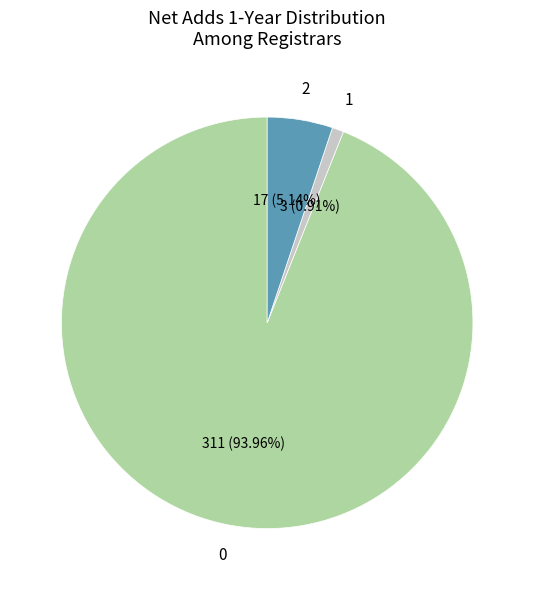

Is there any slice that represents more than half of the pie?

Yes